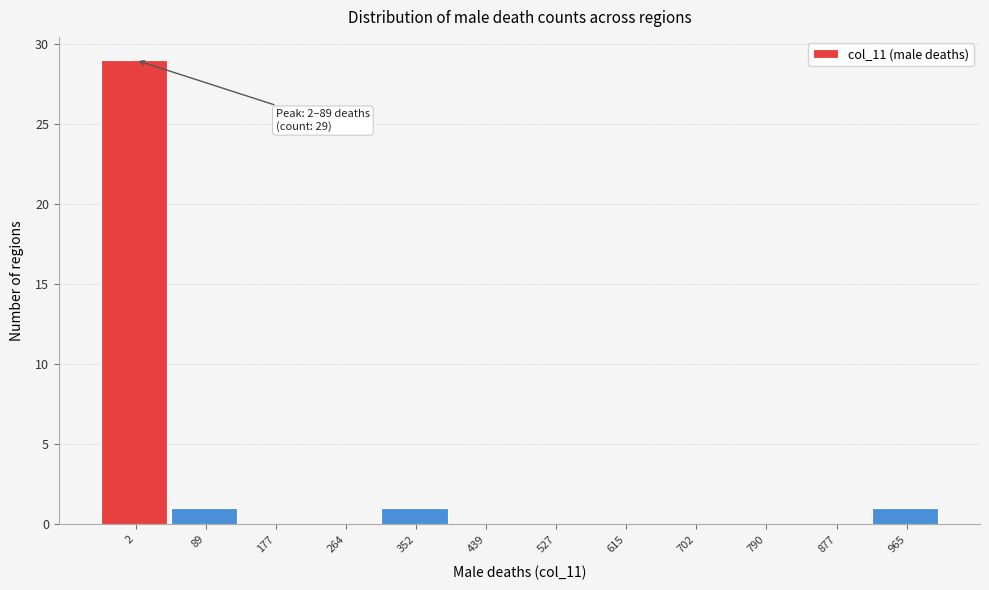

Reading right to left, list all the values displayed in this chart.

965=1	877=0	790=0	702=0	615=0	527=0	439=0	352=1	264=0	177=0	89=1	2=29